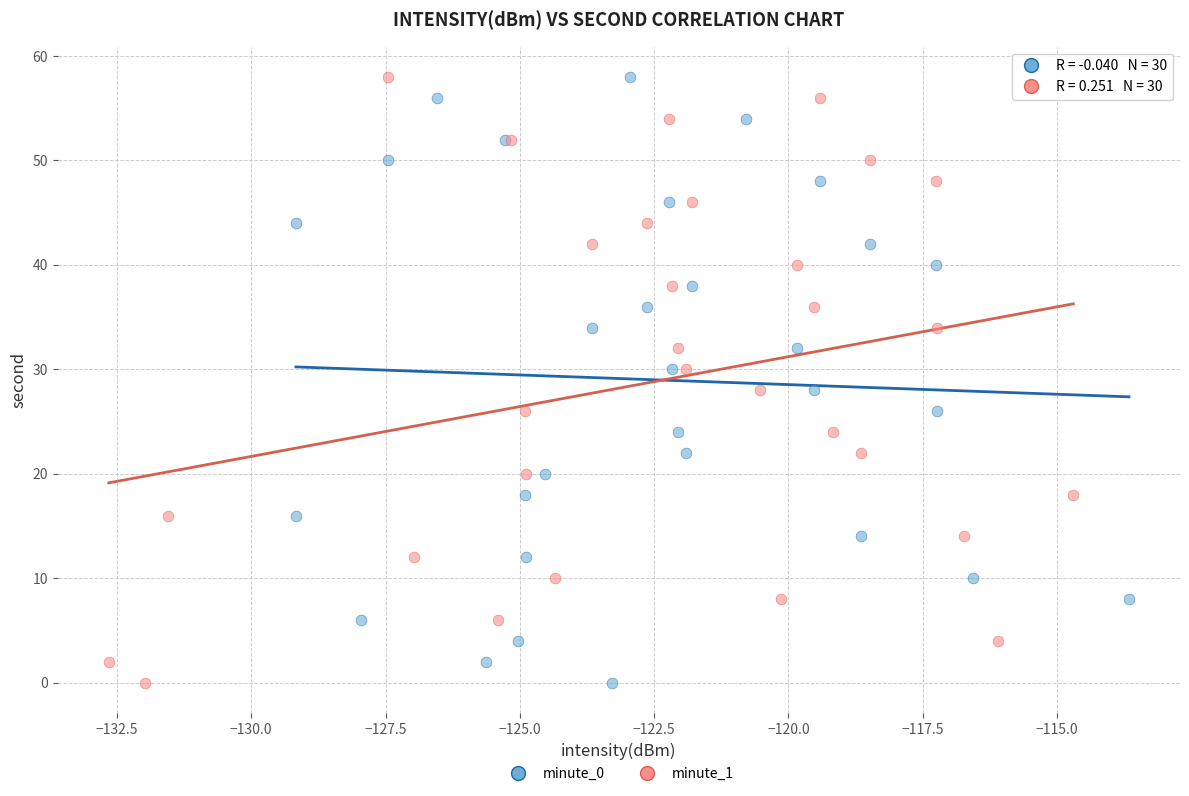

What are all the series names shown in the legend?

minute_0, minute_1